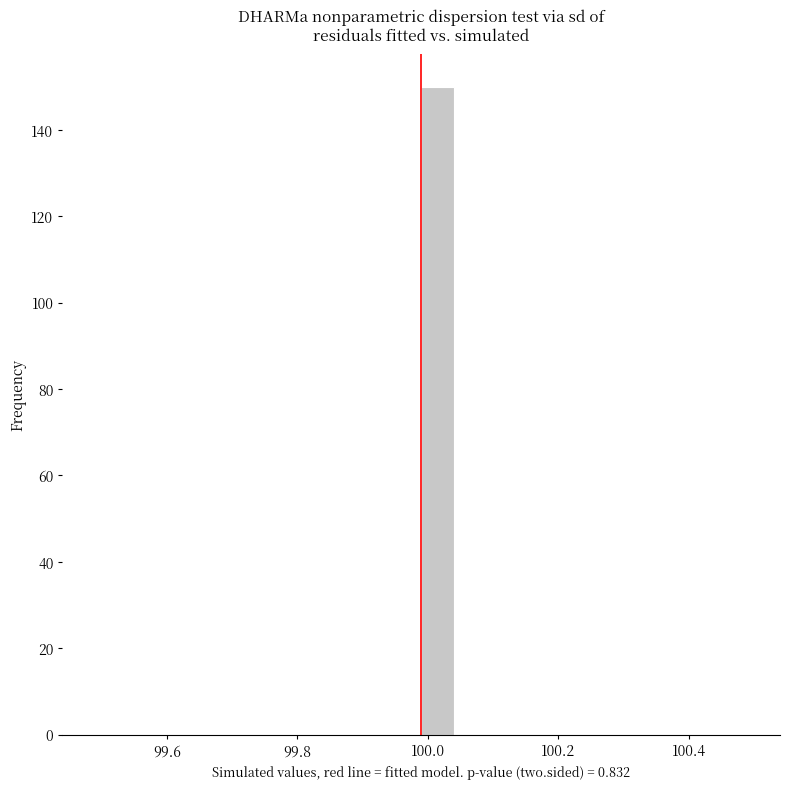

Read against the x-axis, roughly where is the centre of the tallest bar?

100.02